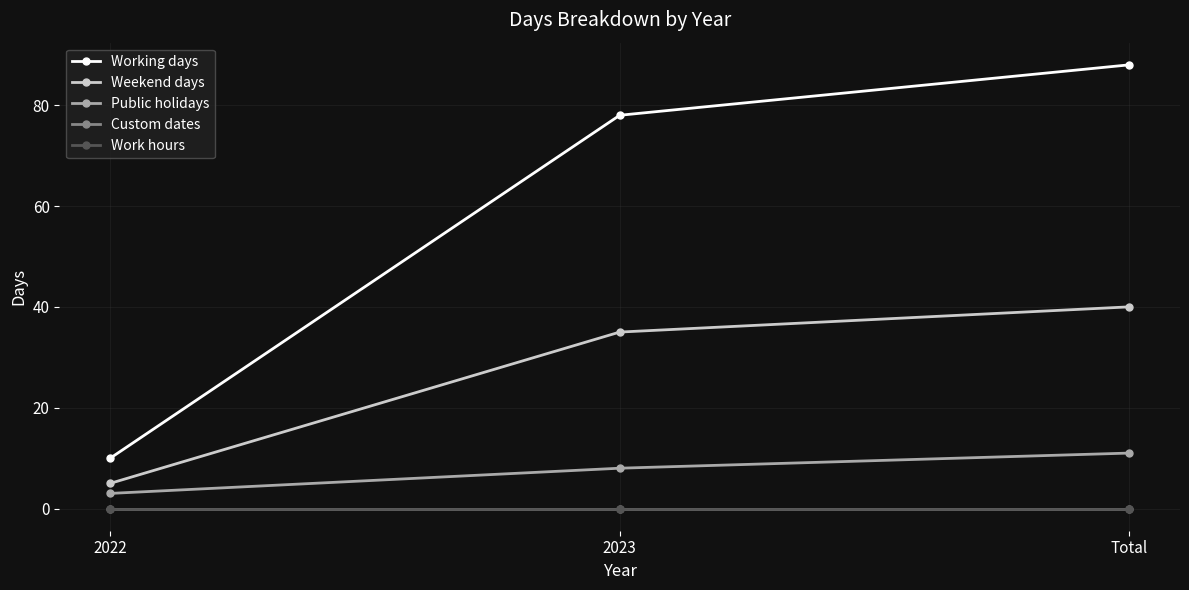

Rank the series at 2022 from highest to lowest value.

Working days, Weekend days, Public holidays, Custom dates, Work hours